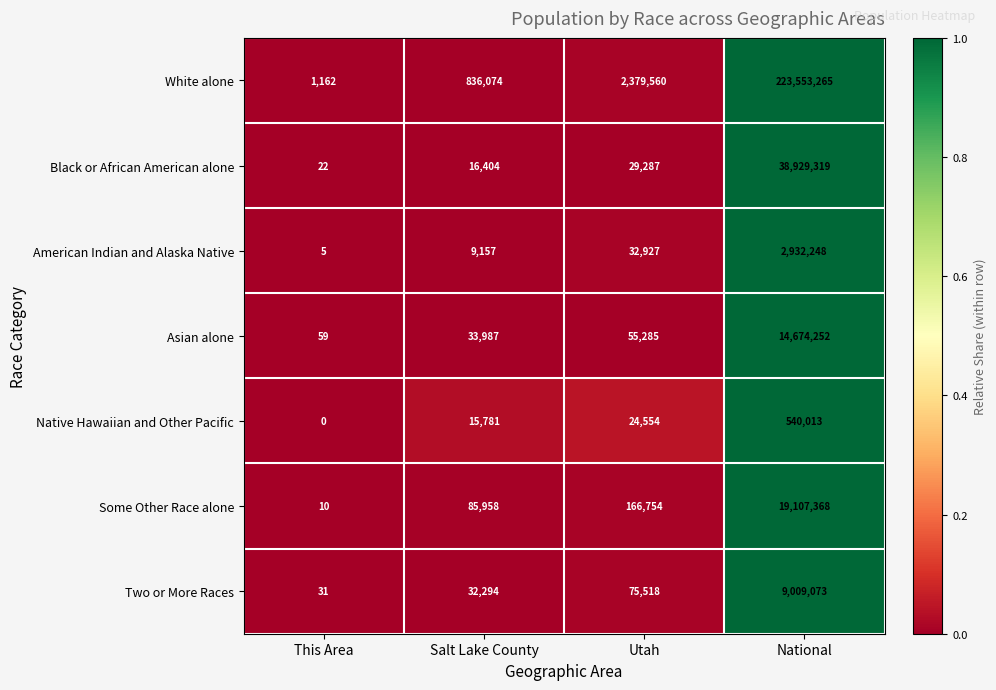

At which category is the sum across all series the highest?

National